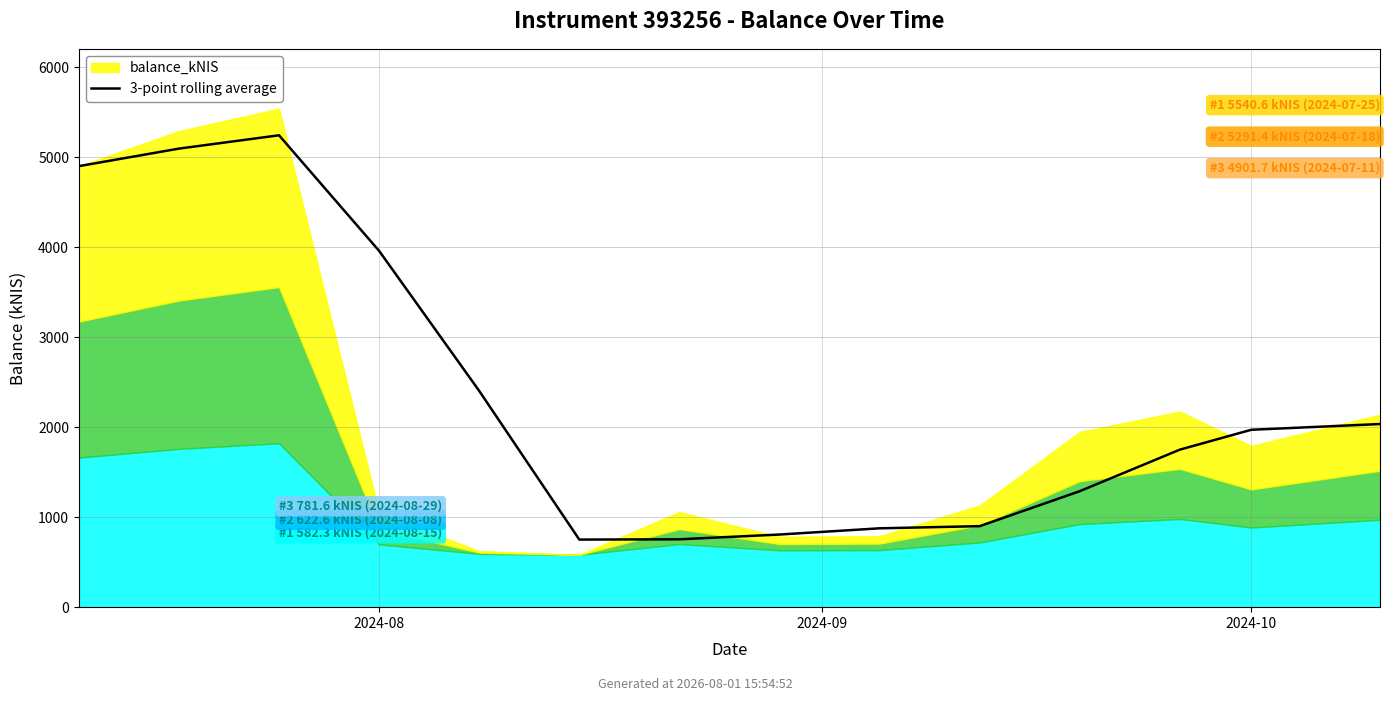

What is the approximate value at 6?

754.2